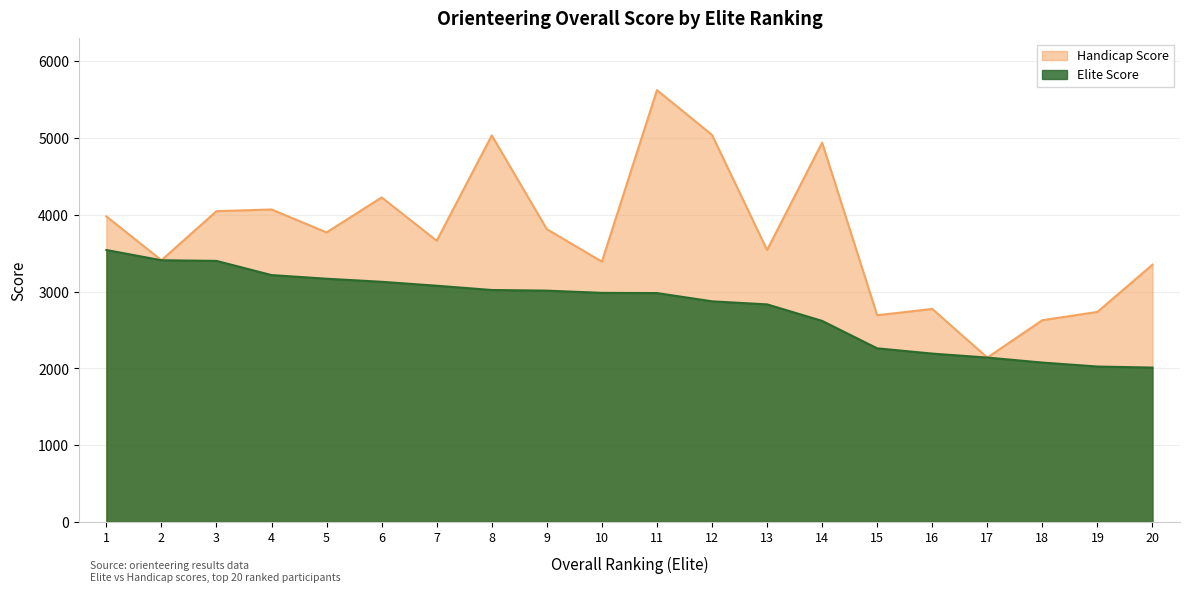

In Handicap Score, how many points are higher than both neighbors (excluding endpoints)?

6